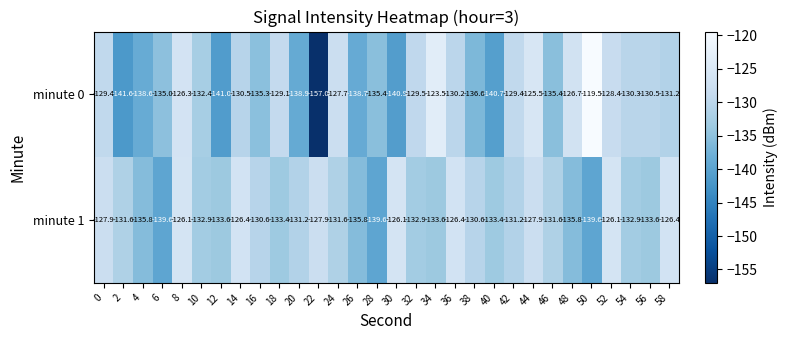

What is the maximum value shown in the chart?

-119.5